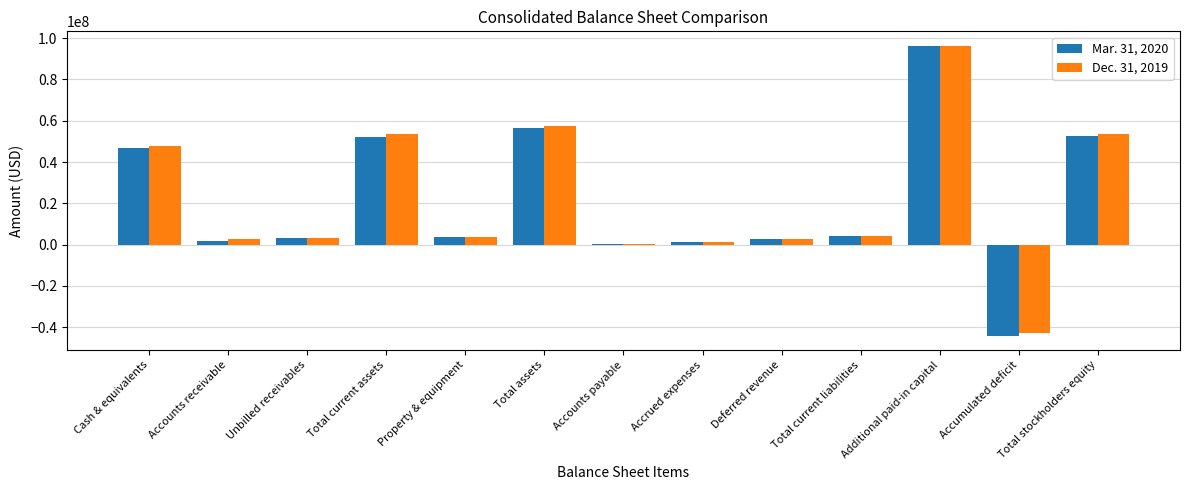

At which category is the sum across all series the highest?

Additional paid-in capital